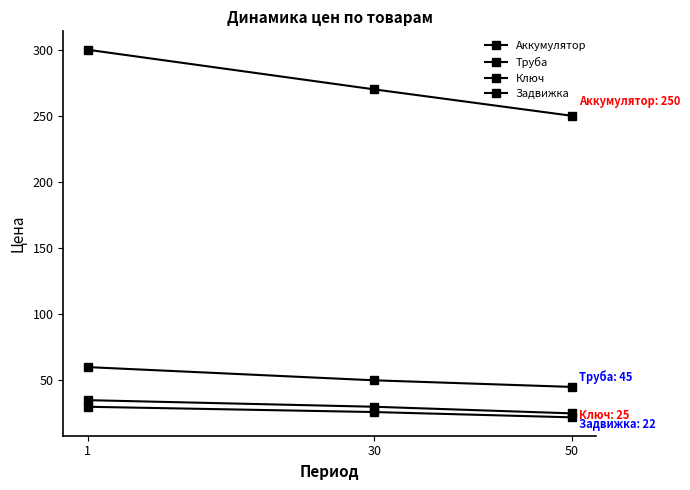

How many values in the Аккумулятор series are below 270?

1